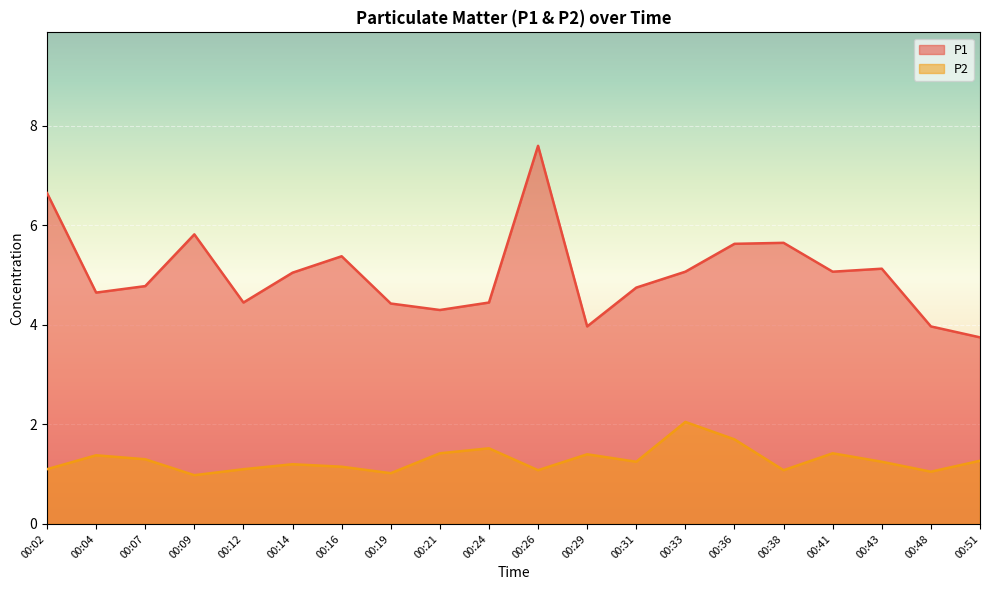

True or false: P1 and P2 cross at least once.

False